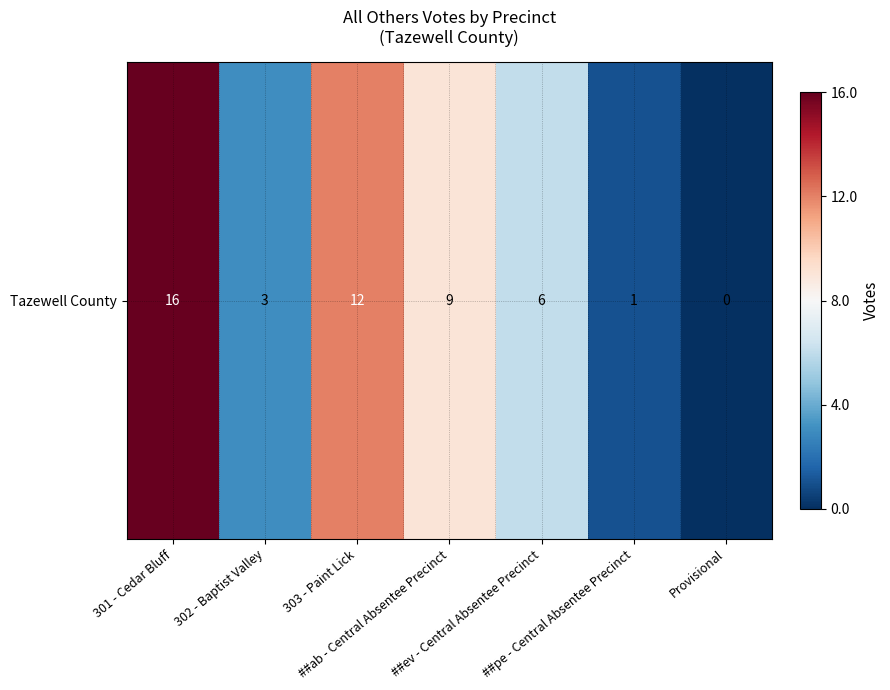

True or false: the data shows 23 at 301 - Cedar Bluff.

False